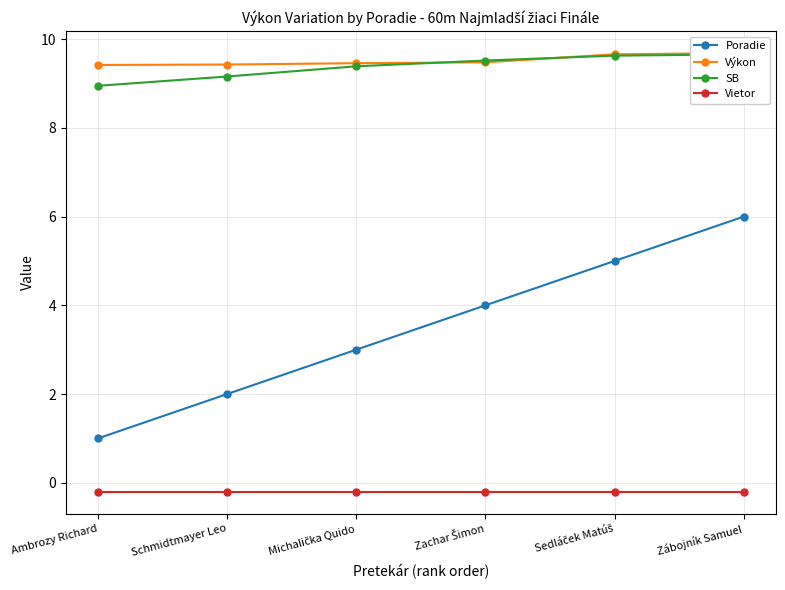

Does the chart display data point markers on the line(s)?

Yes